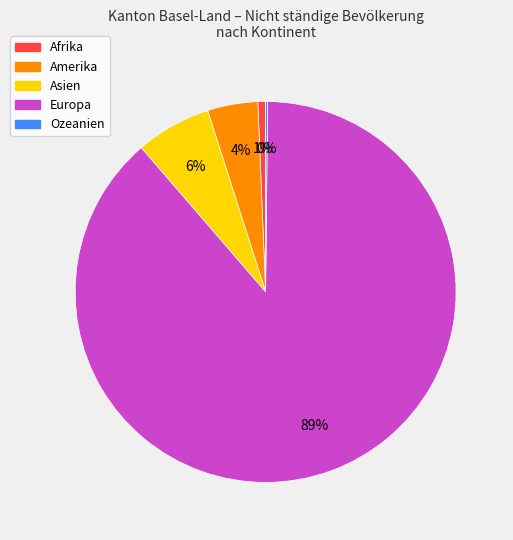

Is it true that Asien is 1% of the pie?

False